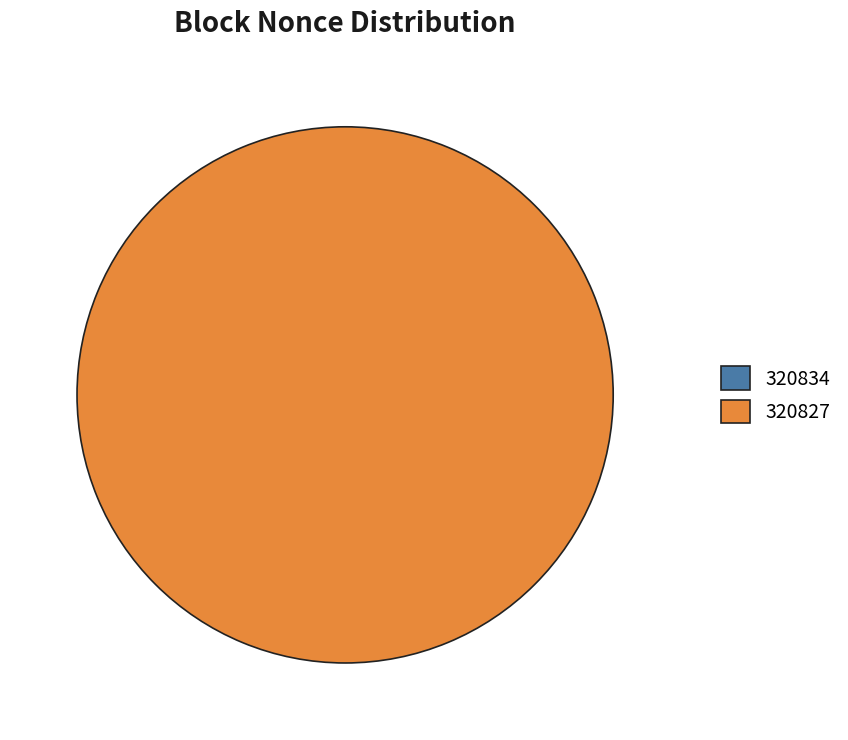

What percentage is the 320827 slice, to the nearest percent?

100%